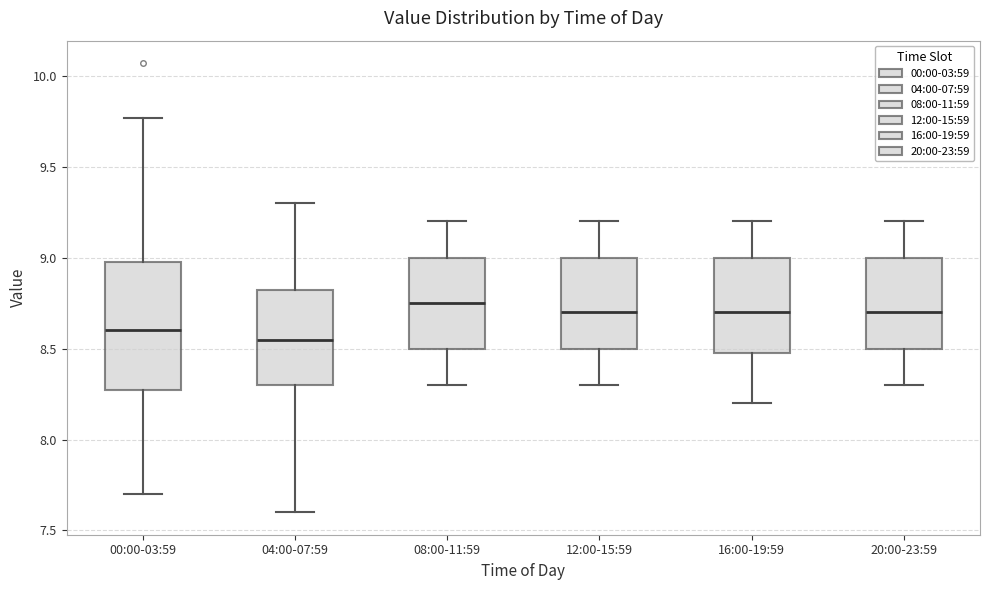

Reading left to right, read every box against the y-axis: the position of its median line, the range the box covers, and the ends of its whiskers. The values are not printed on the chart, so give them approximately, as read against the axis.

00:00-03:59: median 8.60, box 8.30 to 9.00, whiskers 7.70 to 9.75
04:00-07:59: median 8.55, box 8.30 to 8.85, whiskers 7.60 to 9.30
08:00-11:59: median 8.75, box 8.50 to 9.00, whiskers 8.30 to 9.20
12:00-15:59: median 8.70, box 8.50 to 9.00, whiskers 8.30 to 9.20
16:00-19:59: median 8.70, box 8.50 to 9.00, whiskers 8.20 to 9.20
20:00-23:59: median 8.70, box 8.50 to 9.00, whiskers 8.30 to 9.20